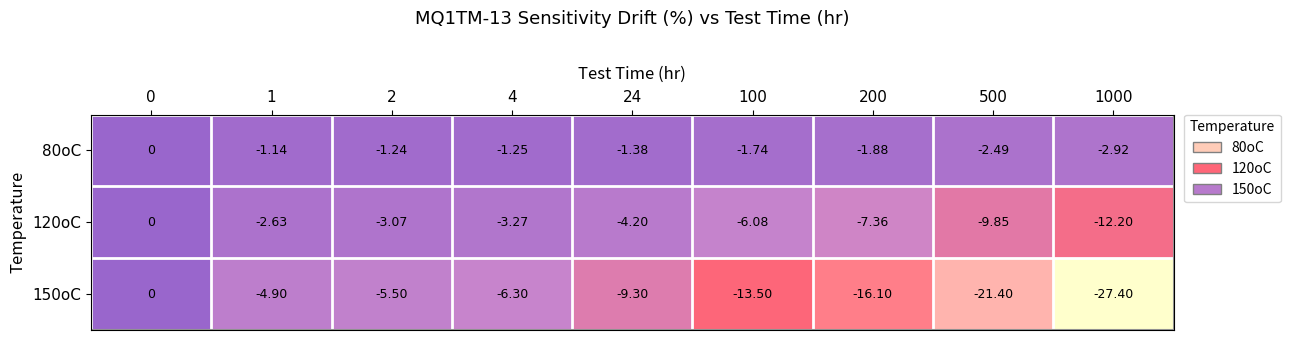

Is the value of 80oC at 200 greater than the value of 120oC at 1?

Yes